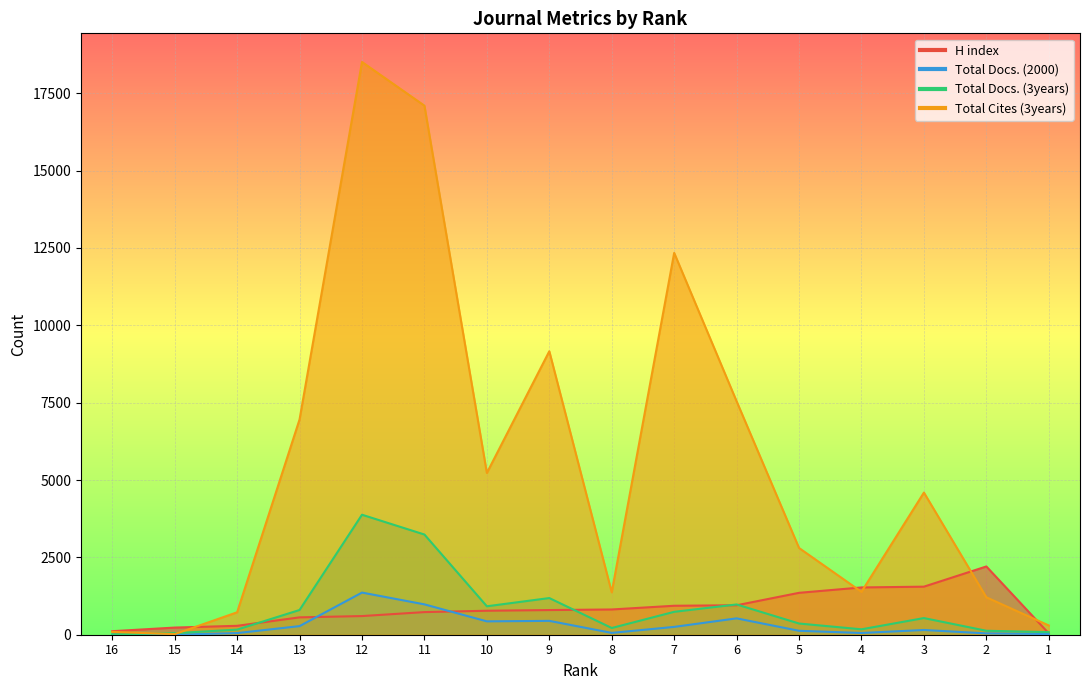

Rank the series at 13 from lowest to highest value.

Total Docs. (2000), H index, Total Docs. (3years), Total Cites (3years)